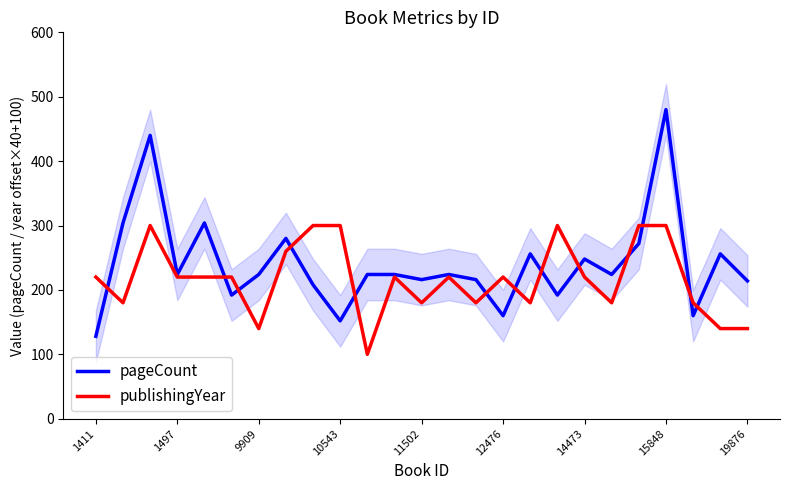

The value of pageCount at 1497 is 495. True or false?

False